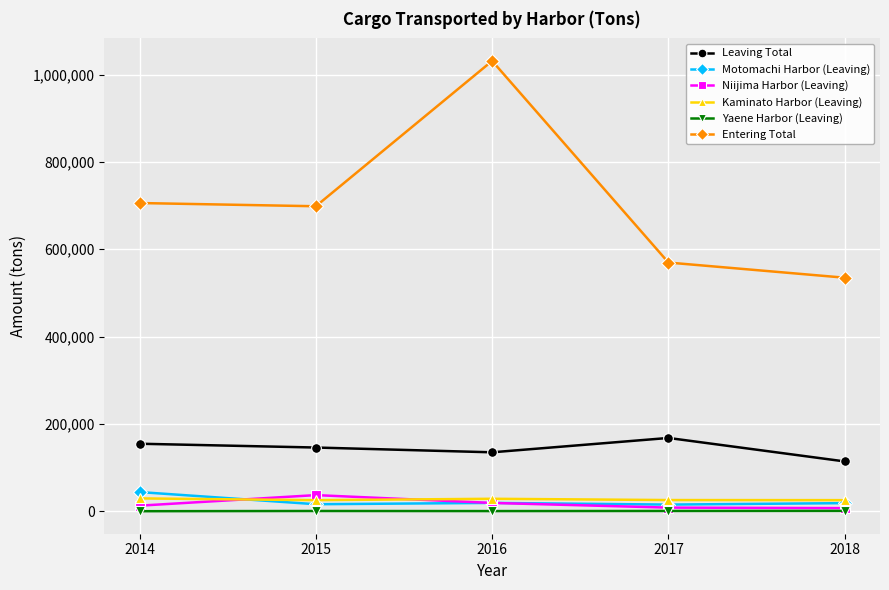

What is the difference between the second highest and second lowest values in the Niijima Harbor (Leaving) series?

10756